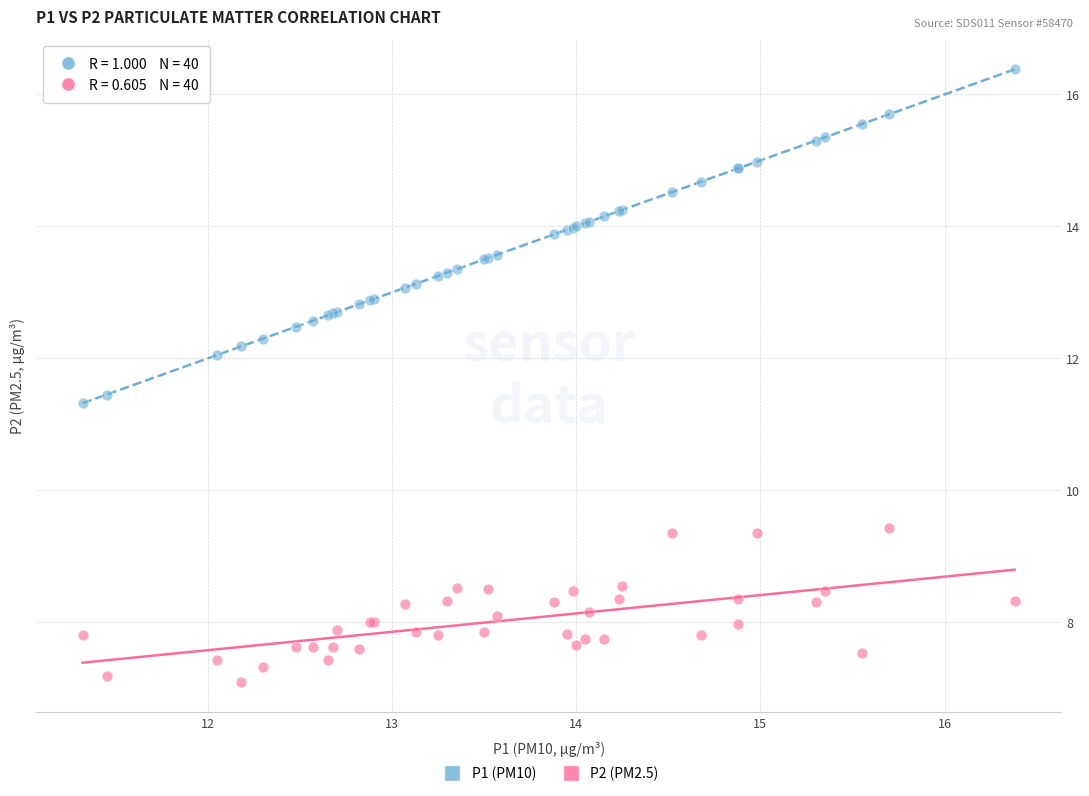

Which series has the largest Y range (max minus min)?

P1 (PM10)